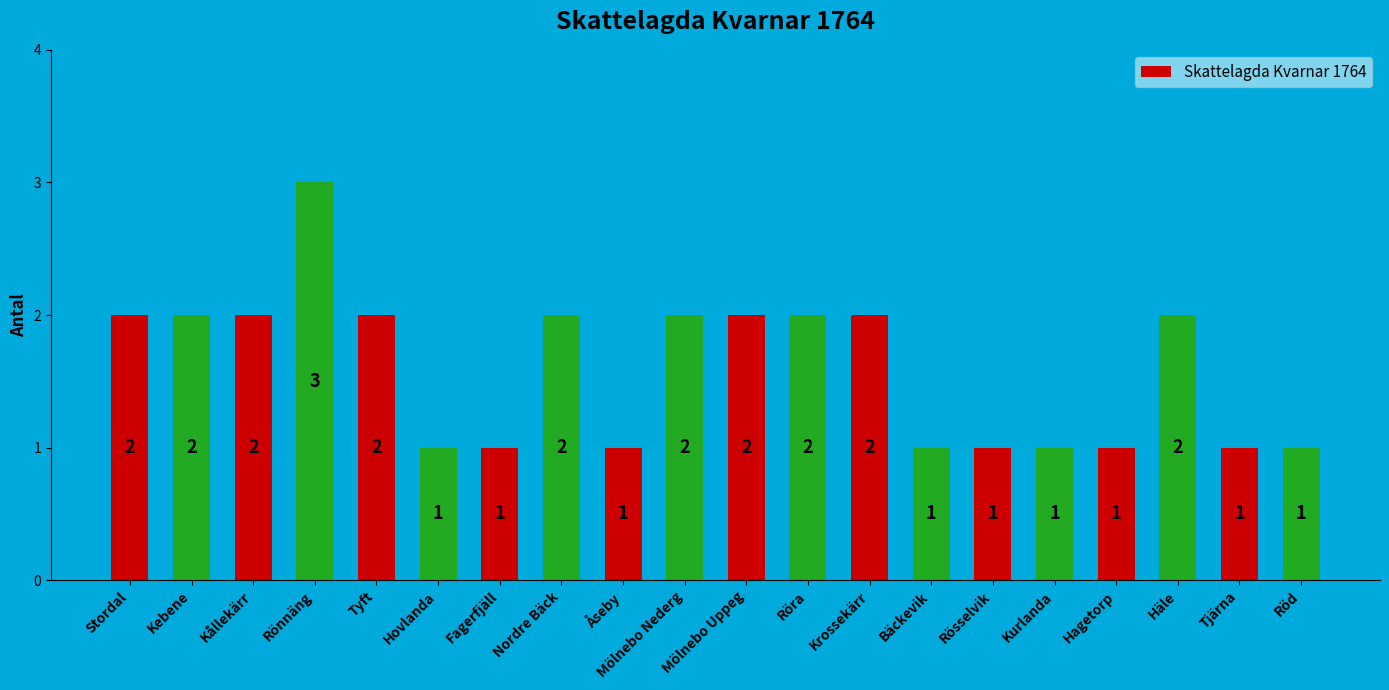

Count the values in the range 1 to 2.

19